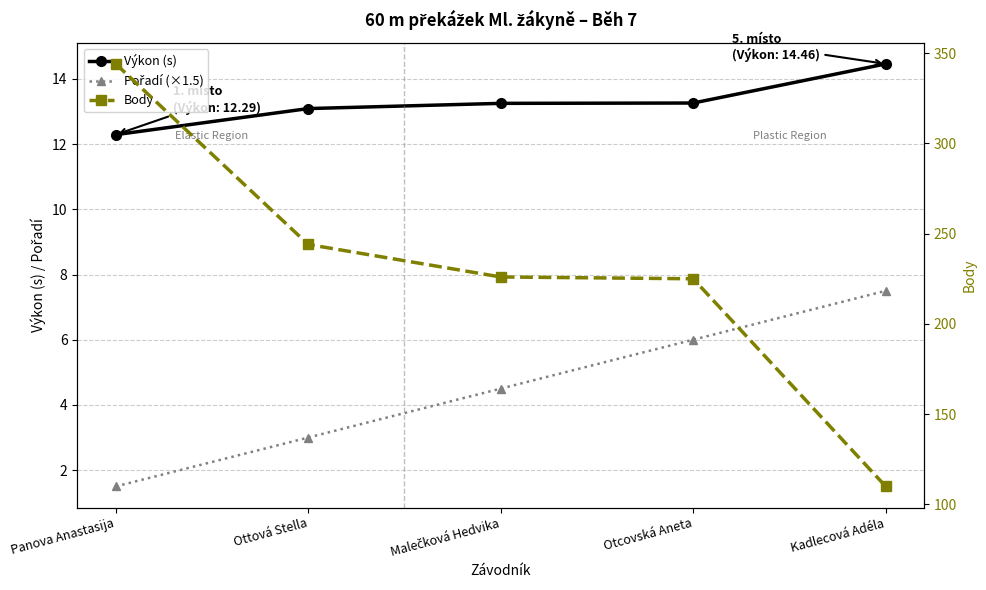

Where is Výkon (s) nearest to the value 13?

Ottová Stella